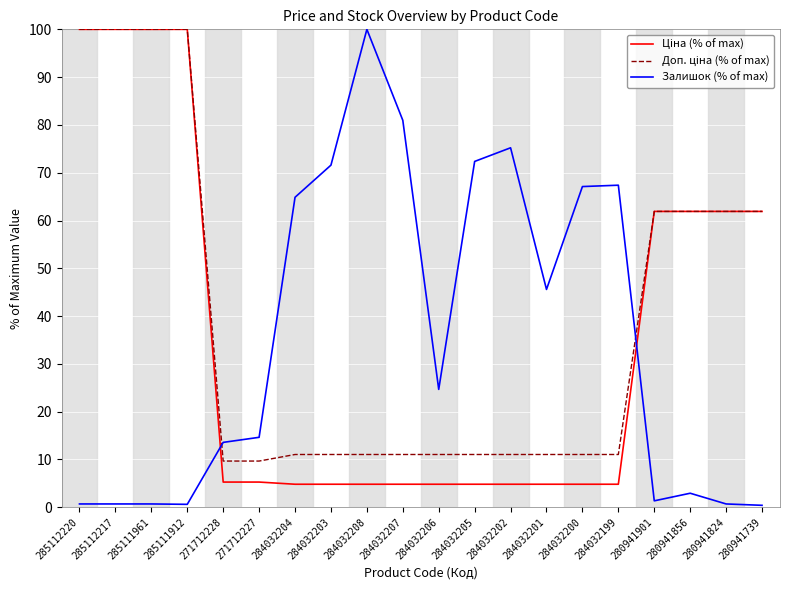

What is the total value across all series at 284032199?

83.2